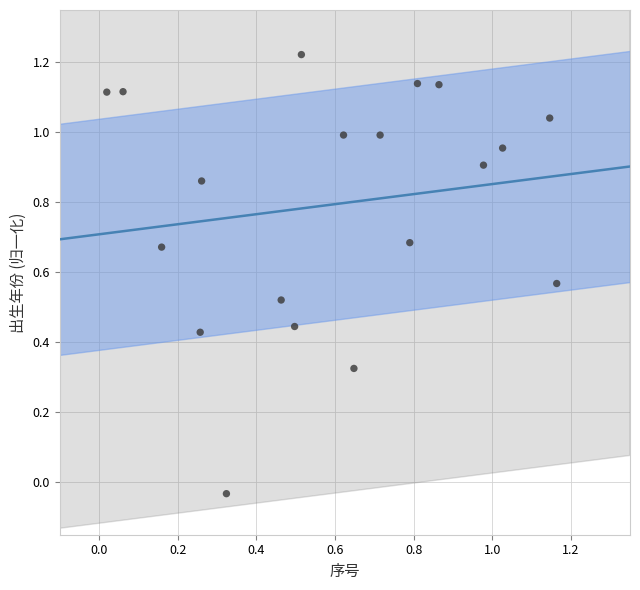

What is the range of Y values (max minus min)?

1.3